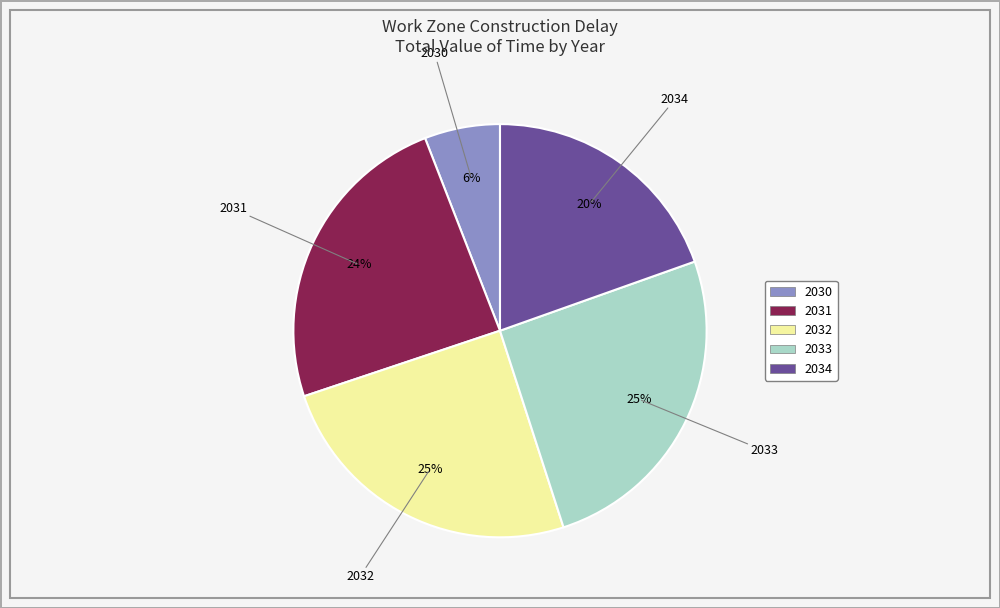

Which slice is the smallest?

2030